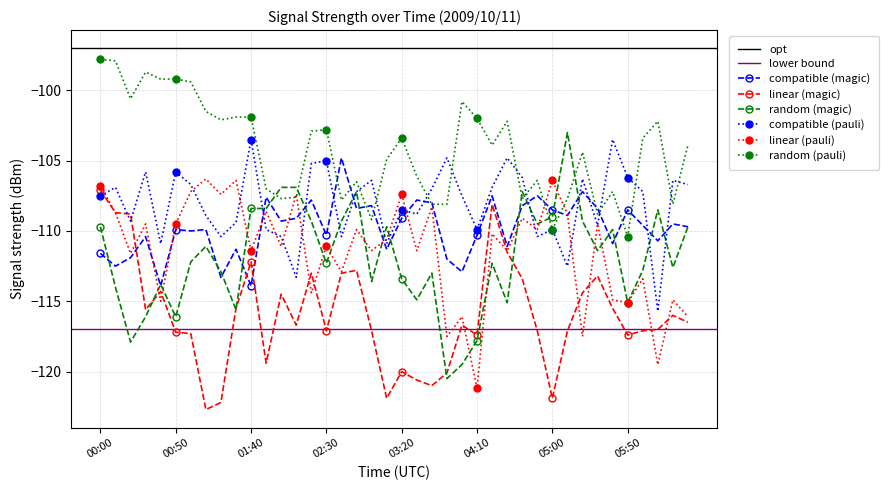

How many lines are shown in the chart?

6